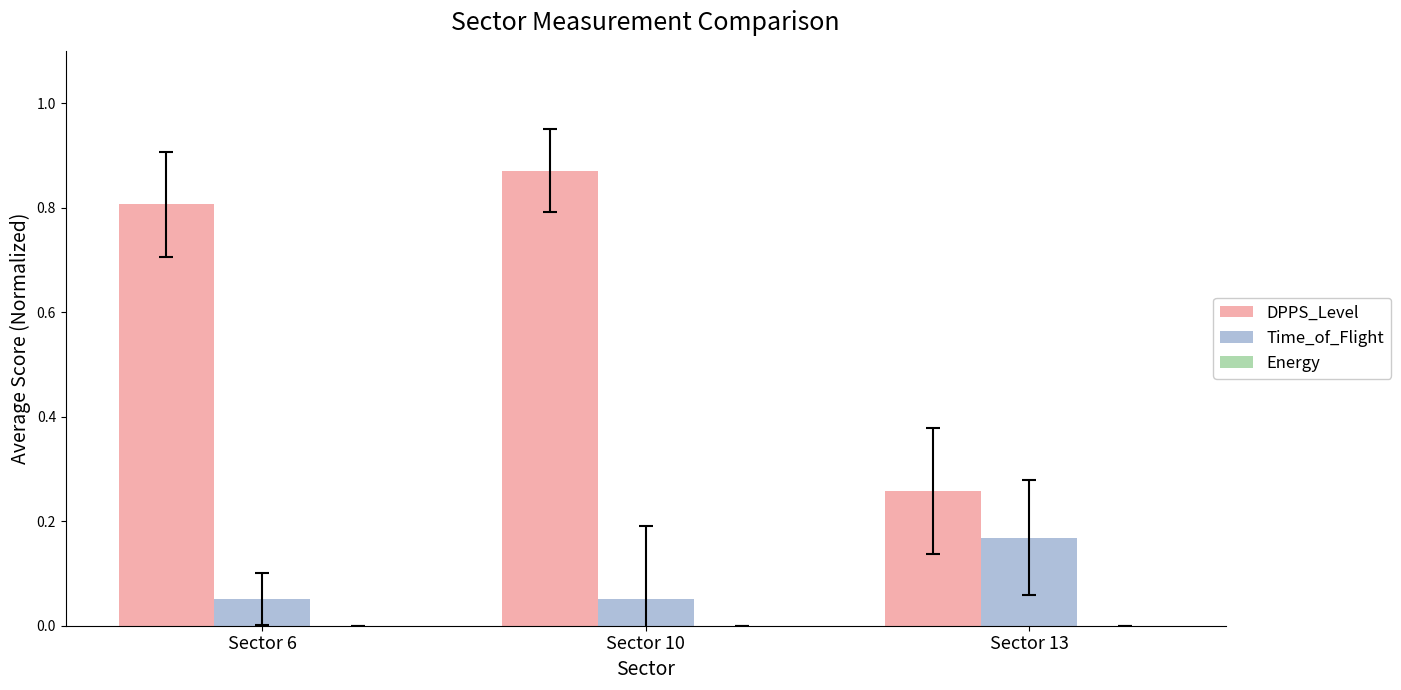

True or false: DPPS_Level has a value of 1.2 at Sector 10.

False